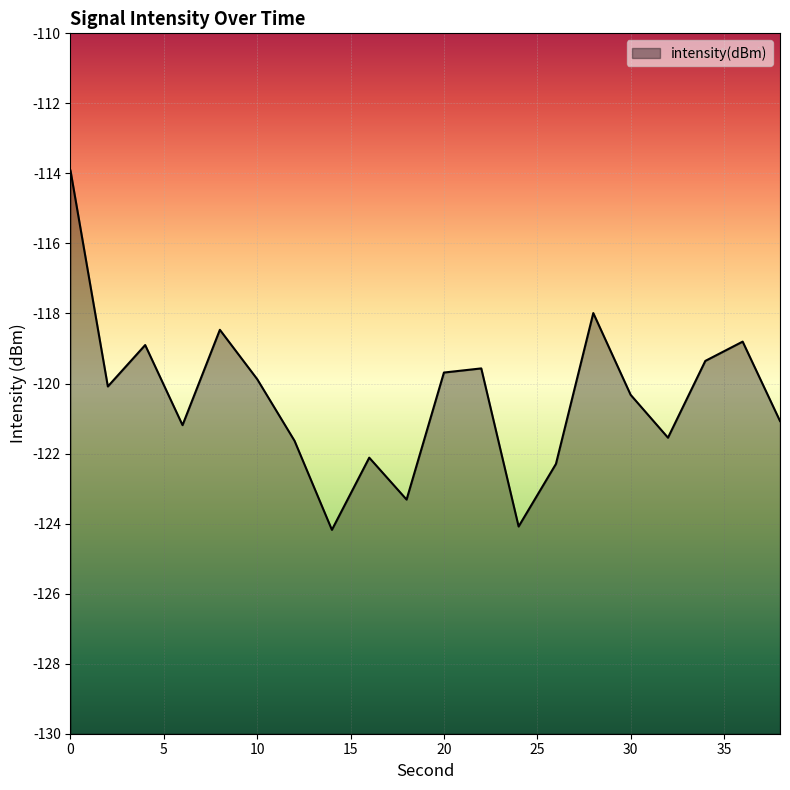

Reading right to left, list all the values displayed in this chart.

38=-121.1	36=-118.8	34=-119.4	32=-121.5	30=-120.3	28=-118.0	26=-122.3	24=-124.1	22=-119.6	20=-119.7	18=-123.3	16=-122.1	14=-124.2	12=-121.6	10=-119.9	8=-118.5	6=-121.2	4=-118.9	2=-120.1	0=-113.9